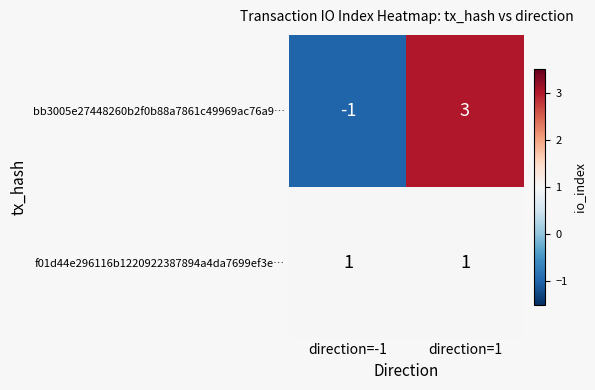

At which category is the sum across all series the highest?

direction=1